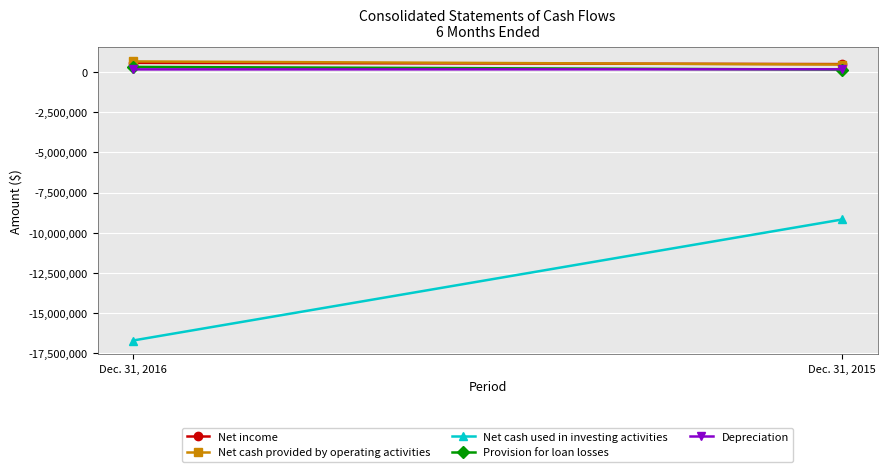

What are all the series names shown in the legend?

Net income, Net cash provided by operating activities, Net cash used in investing activities, Provision for loan losses, Depreciation